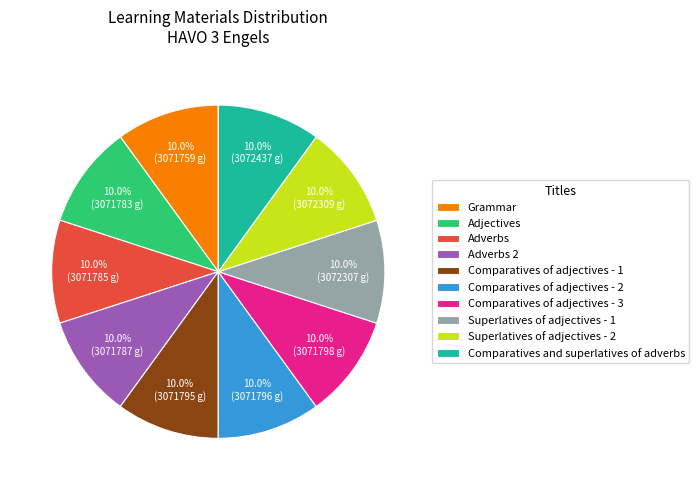

To the nearest percent, what is the combined percentage of Comparatives of adjectives - 2 and Adverbs 2?

20%